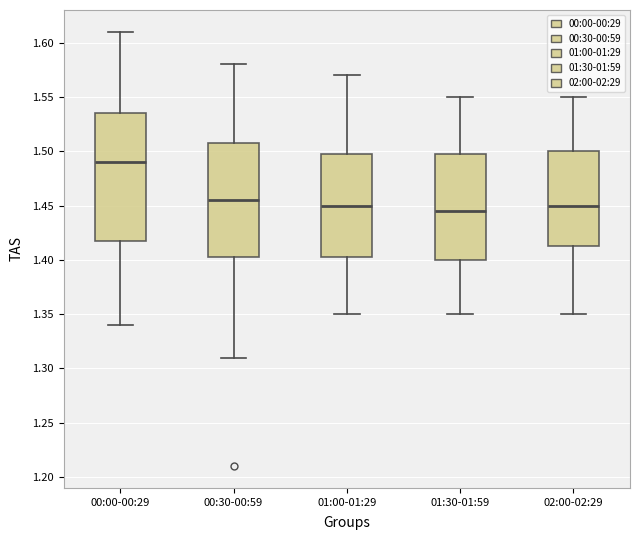

Where is the upper edge of the box for 00:30-00:59 on the y-axis? The values are not printed on the chart, so give them approximately, as read against the axis.

1.510